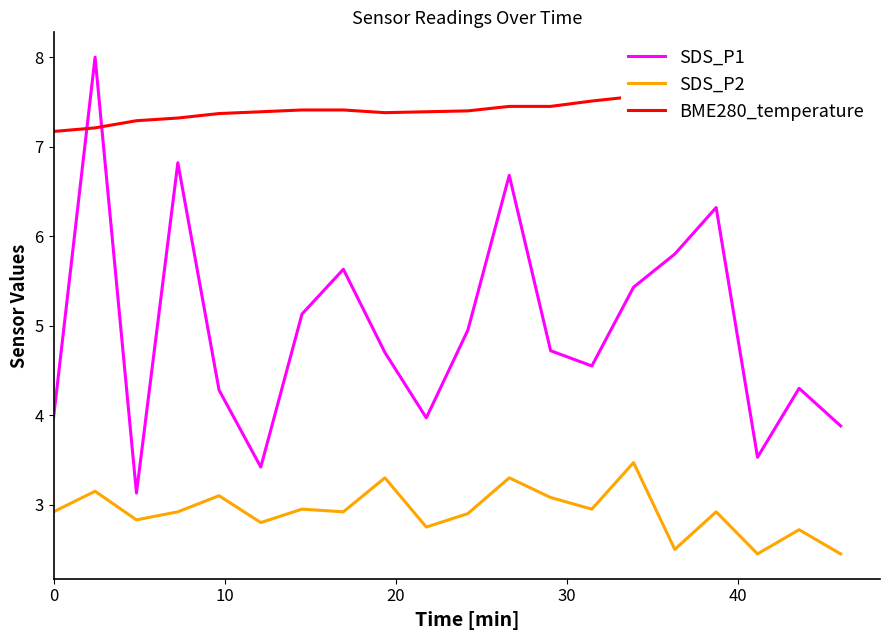

What is the maximum value for SDS_P2?

3.5